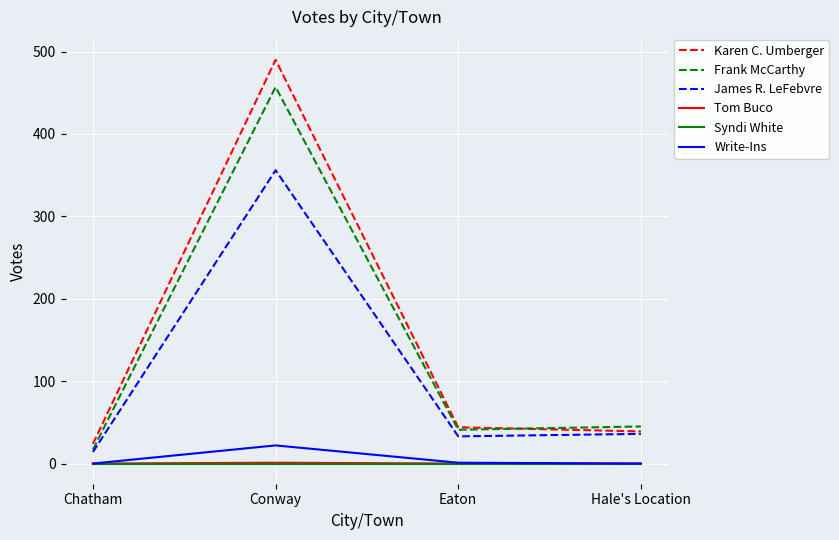

Which category has the highest value in the Frank McCarthy series?

Conway